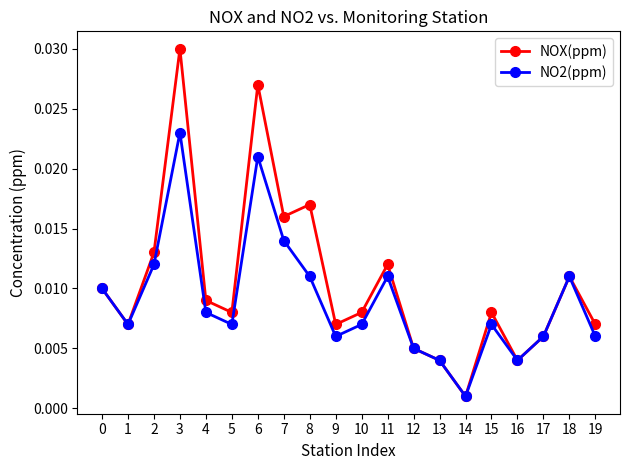

Where is the first local maximum for NO2(ppm)?

3